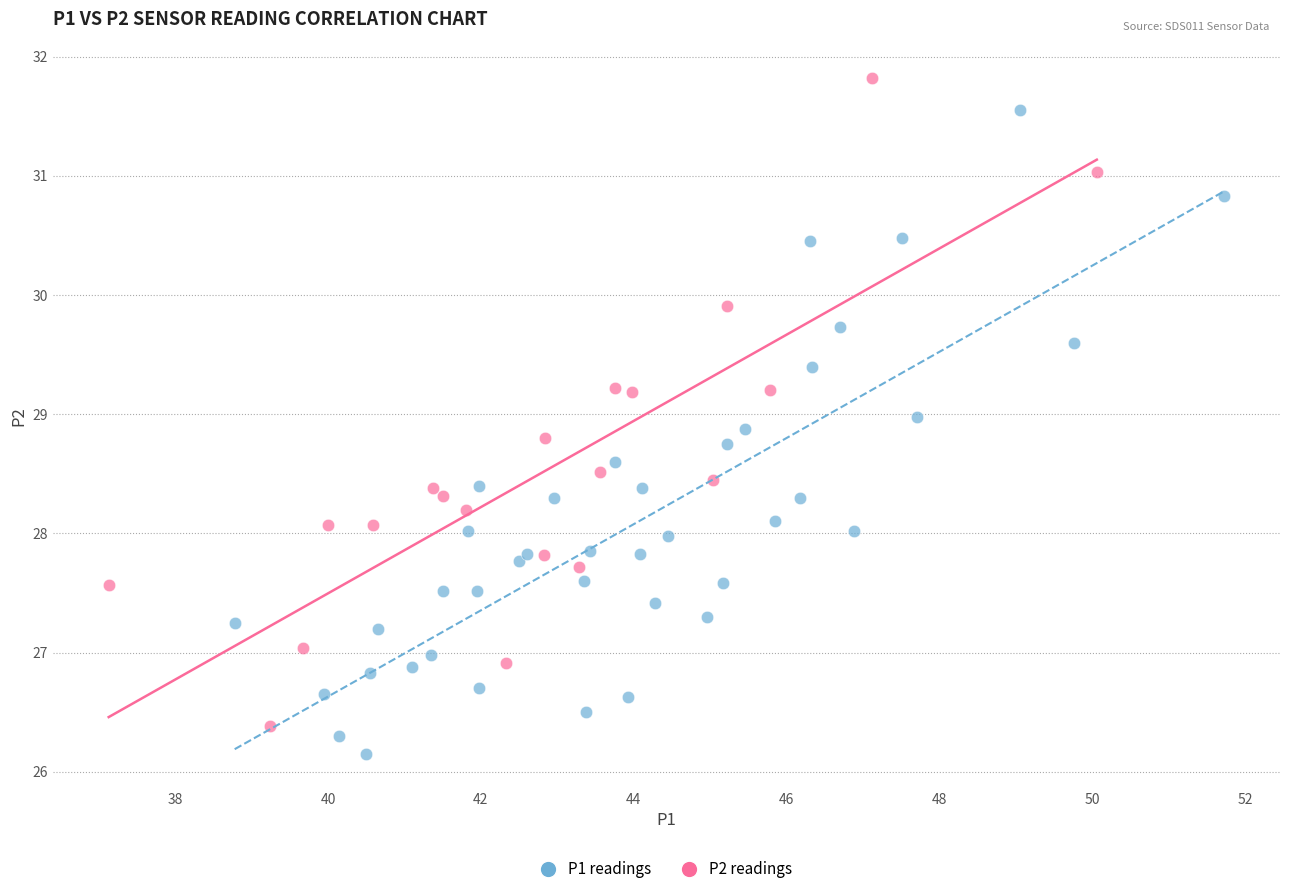

Which series reaches the maximum Y coordinate?

P2 readings